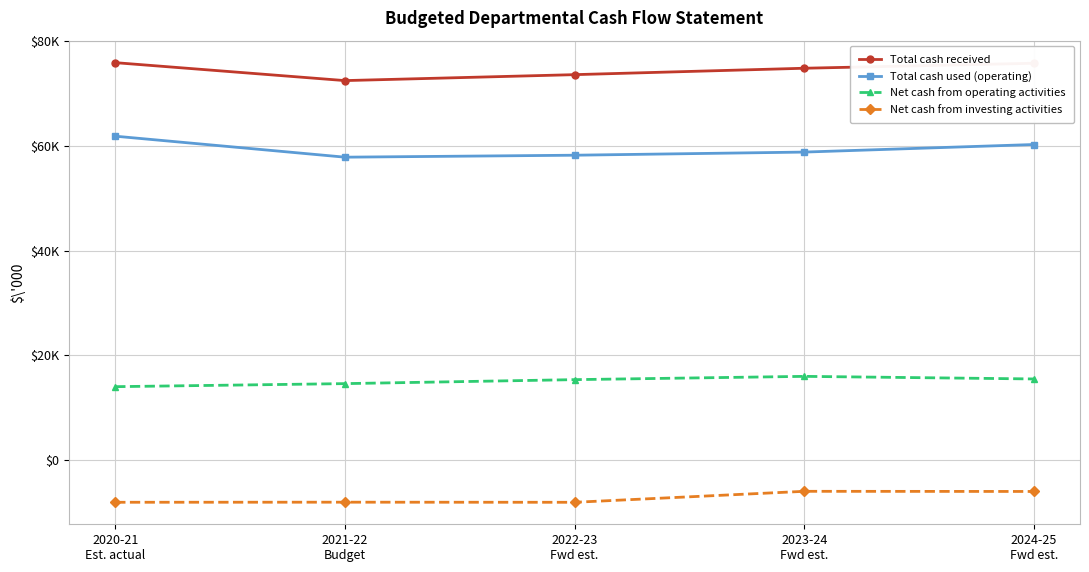

True or false: Total cash used (operating) and Net cash from operating activities intersect in this chart.

False